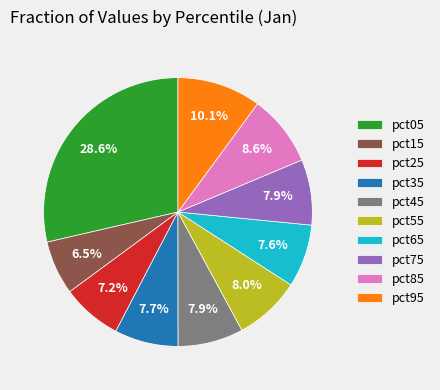

What percentage is the pct95 slice, to the nearest percent?

10%